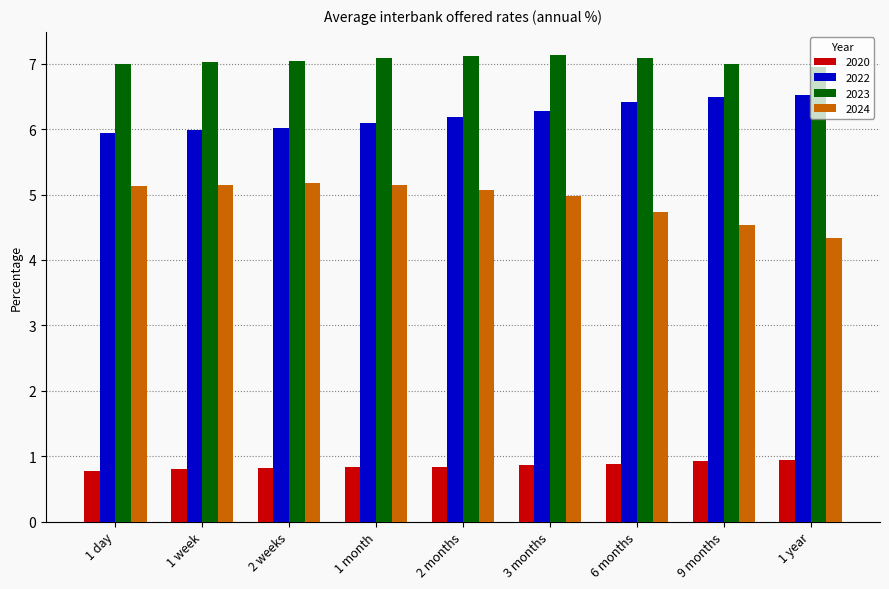

What is the difference between the highest and lowest values at 1 week?

6.2